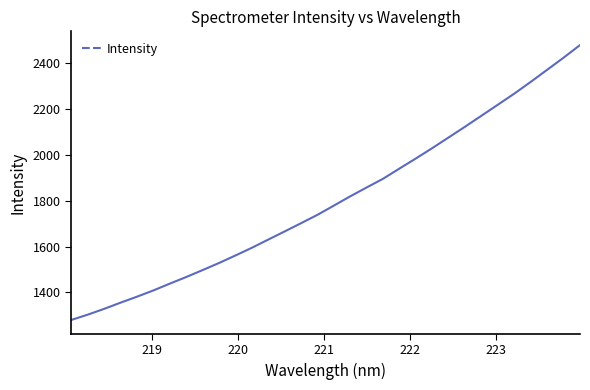

What is the maximum value shown in the chart?

2480.1